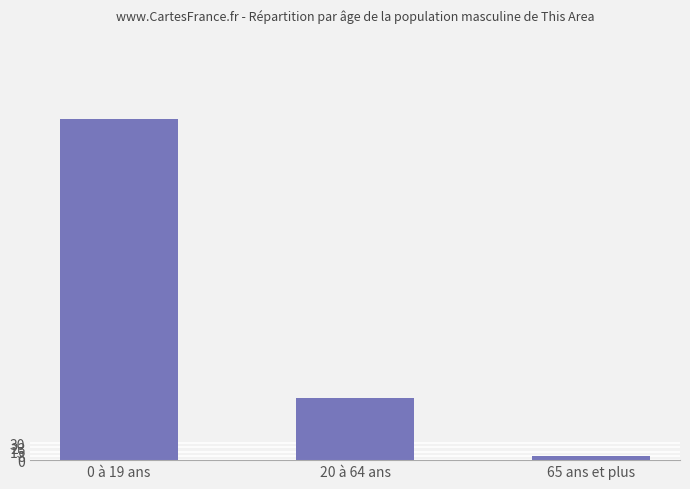

Rank the categories by value from lowest to highest.

65 ans et plus, 20 à 64 ans, 0 à 19 ans